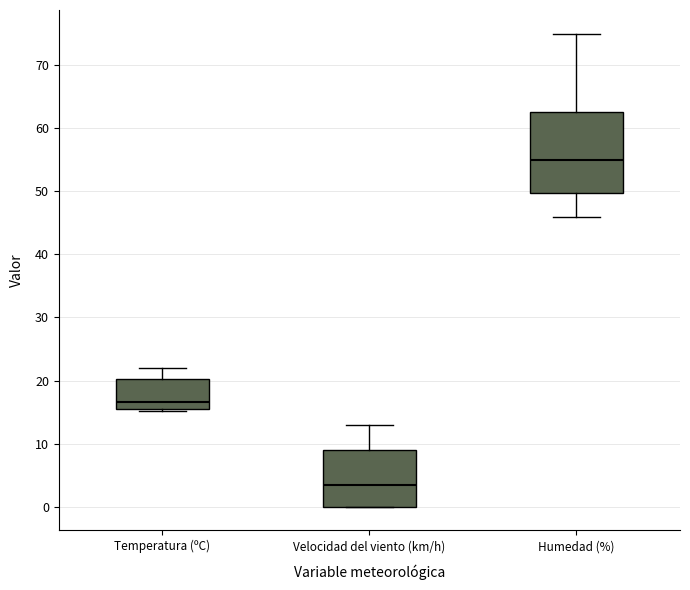

Reading left to right, read every box against the y-axis: the position of its median line, the range the box covers, and the ends of its whiskers. The values are not printed on the chart, so give them approximately, as read against the axis.

Temperatura (ºC): median 17, box 16 to 20, whiskers 15 to 22
Velocidad del viento (km/h): median 4, box 0 to 9, whiskers 0 to 13
Humedad (%): median 55, box 50 to 63, whiskers 46 to 75